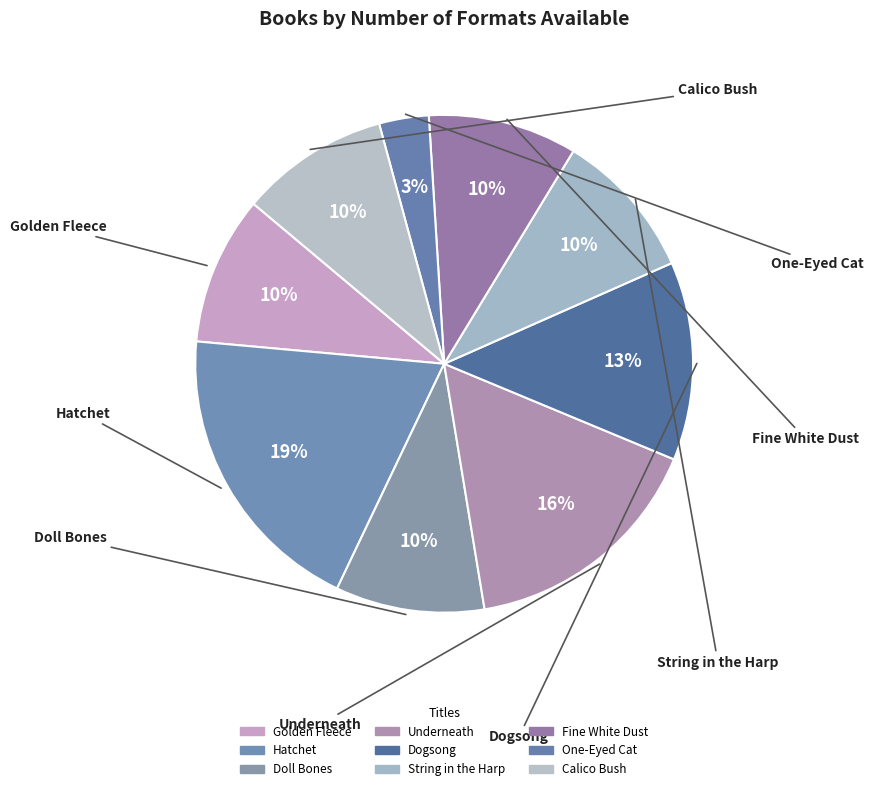

How many segments does this pie chart have?

9